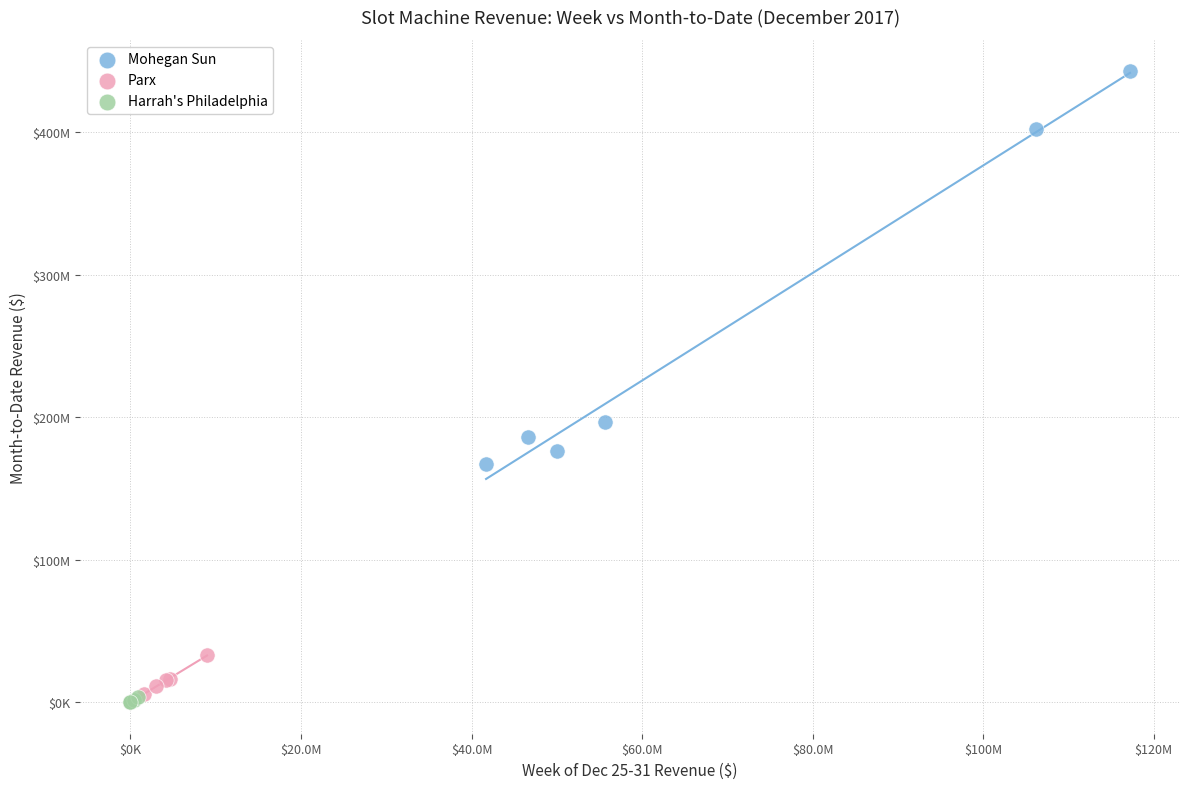

What are all the series names shown in the legend?

Mohegan Sun, Parx, Harrah's Philadelphia